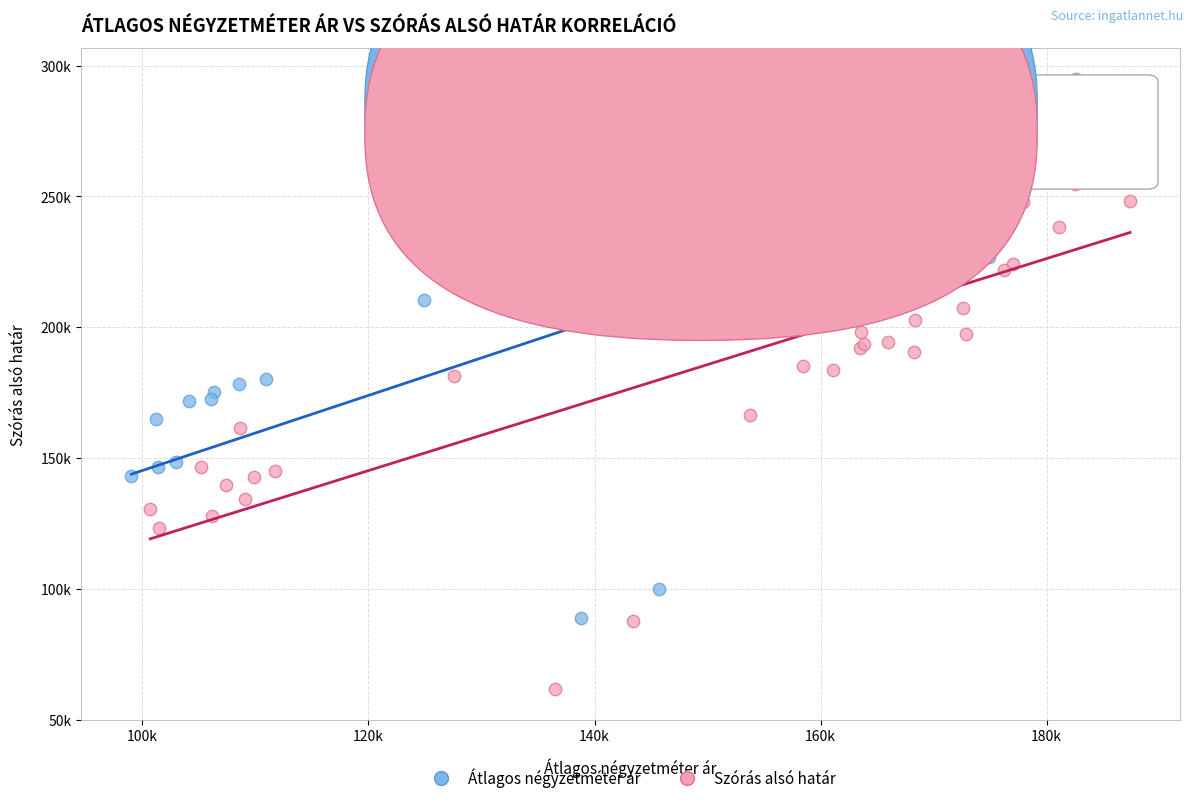

Which series has the largest Y range (max minus min)?

Átlagos négyzetméter ár